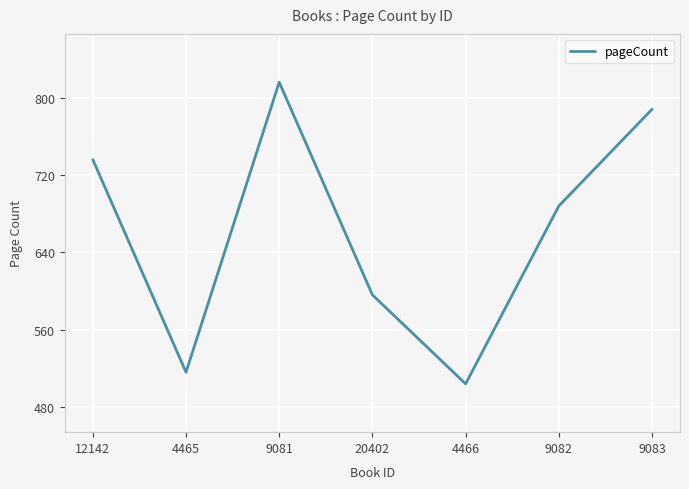

Where is the data nearest to the value 660?

9082